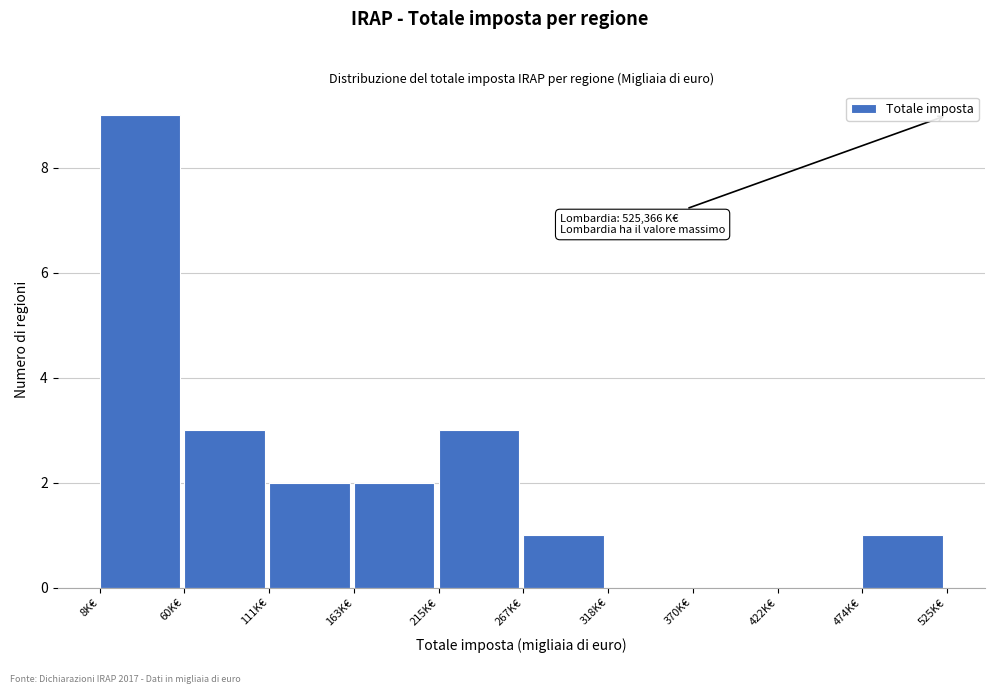

Reading right to left, transcribe all the data shown in this chart.

474K€=1	422K€=0	370K€=0	318K€=0	267K€=1	215K€=3	163K€=2	111K€=2	60K€=3	8K€=9